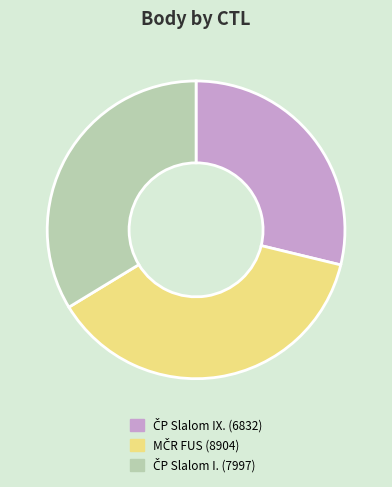

Does any single category account for the majority?

No